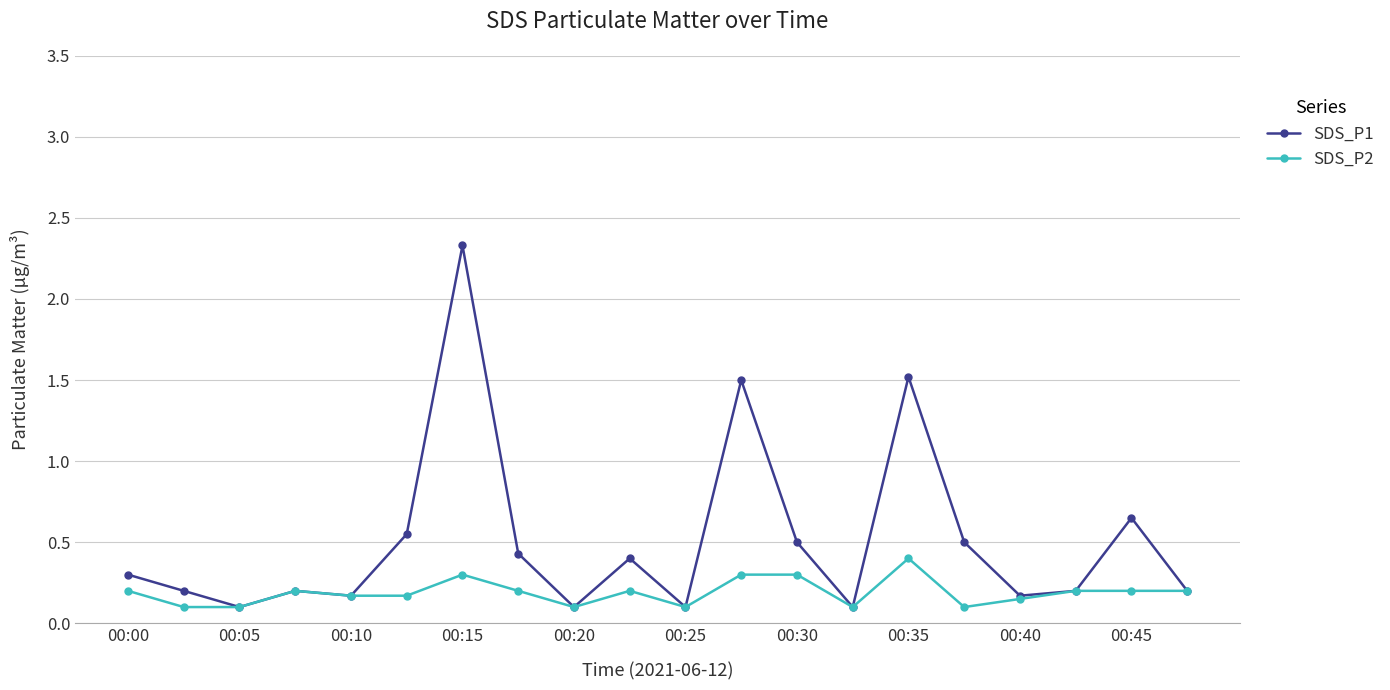

Rank the series by their average value, from lowest to highest.

SDS_P2, SDS_P1